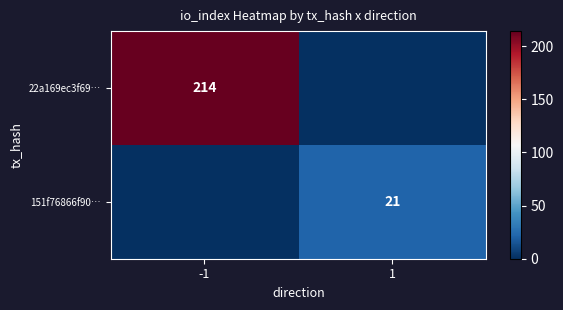

Is it true that 151f76866f90… equals 14 at 1?

False